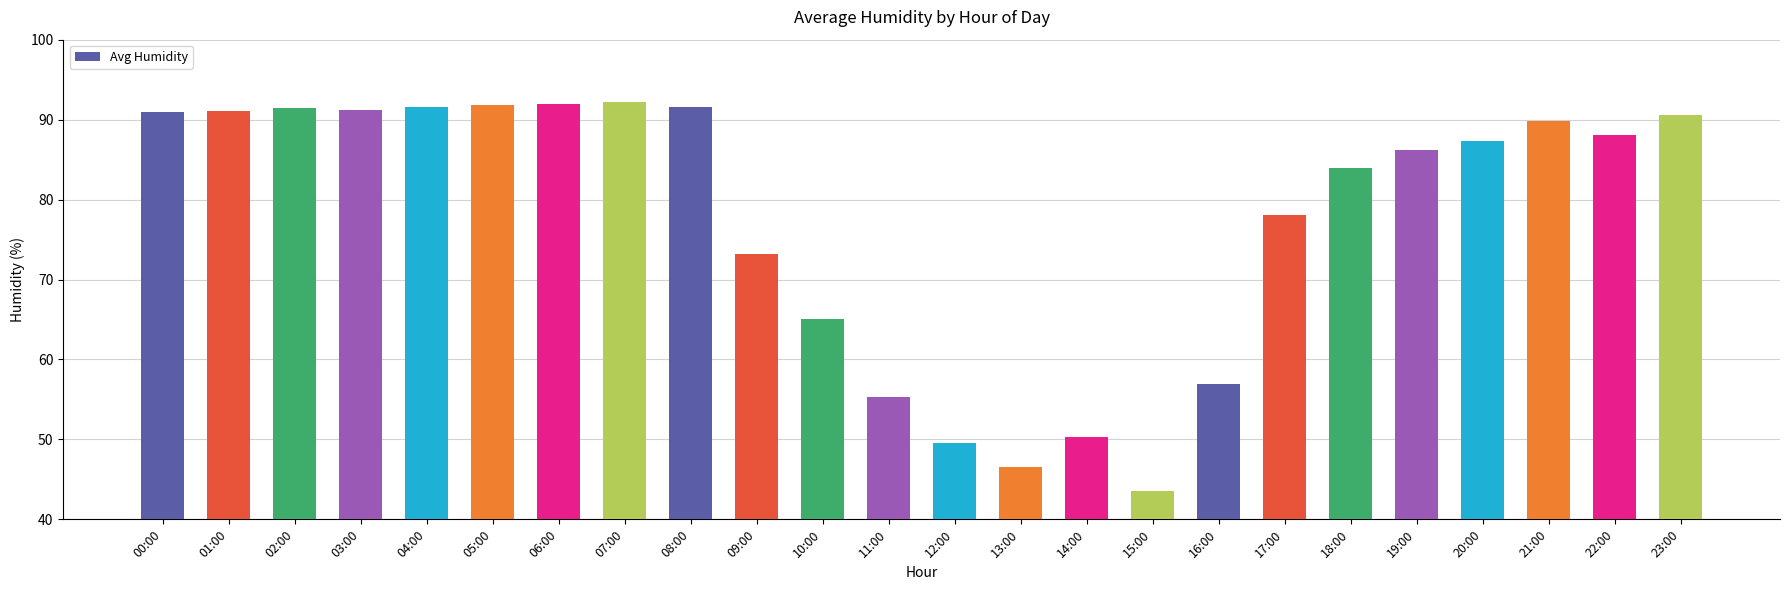

What is the change in value from 08:00 to 16:00?

-34.7